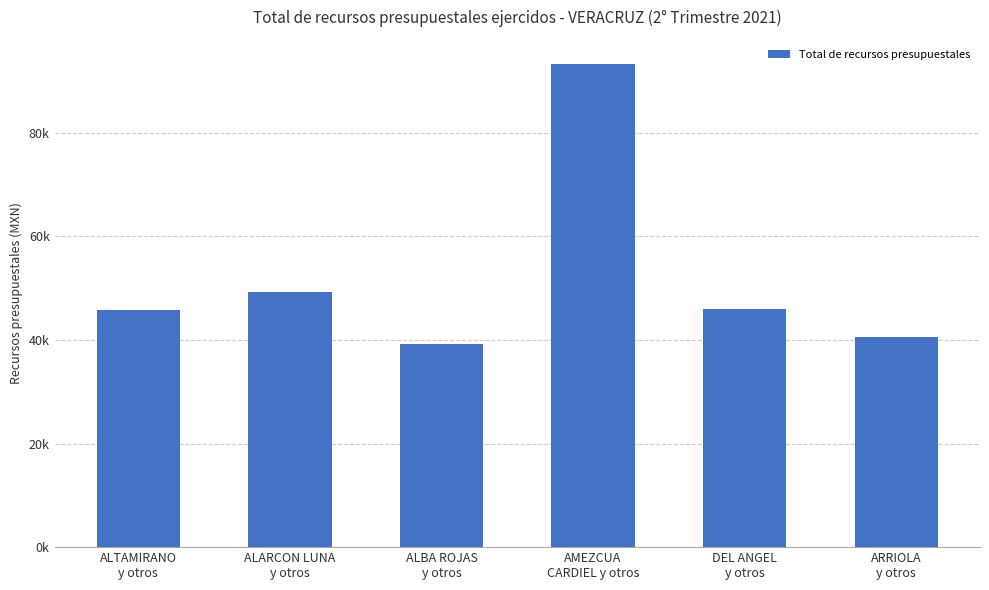

Reading left to right, transcribe all the data shown in this chart.

ALTAMIRANO
y otros=45732.8	ALARCON LUNA
y otros=49240.4	ALBA ROJAS
y otros=39227.8	AMEZCUA
CARDIEL y otros=93272.5	DEL ANGEL
y otros=46036.2	ARRIOLA
y otros=40538.6